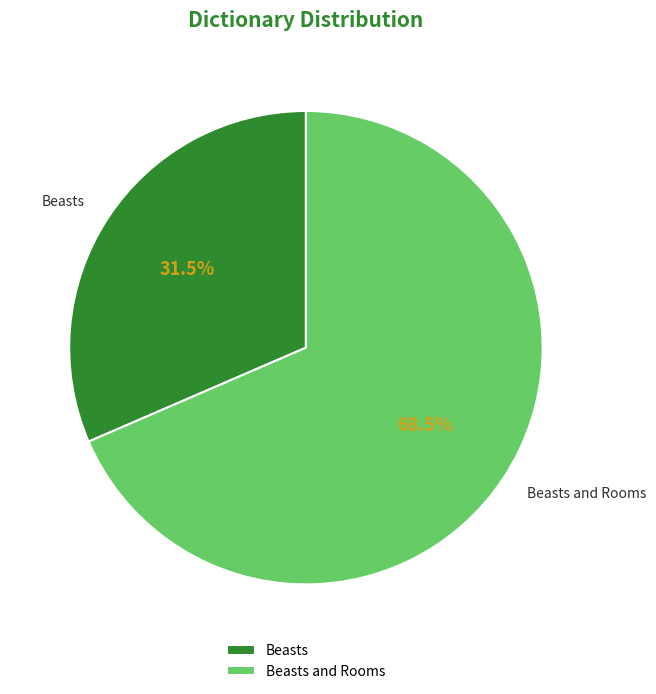

Is there a majority slice in this chart?

Yes